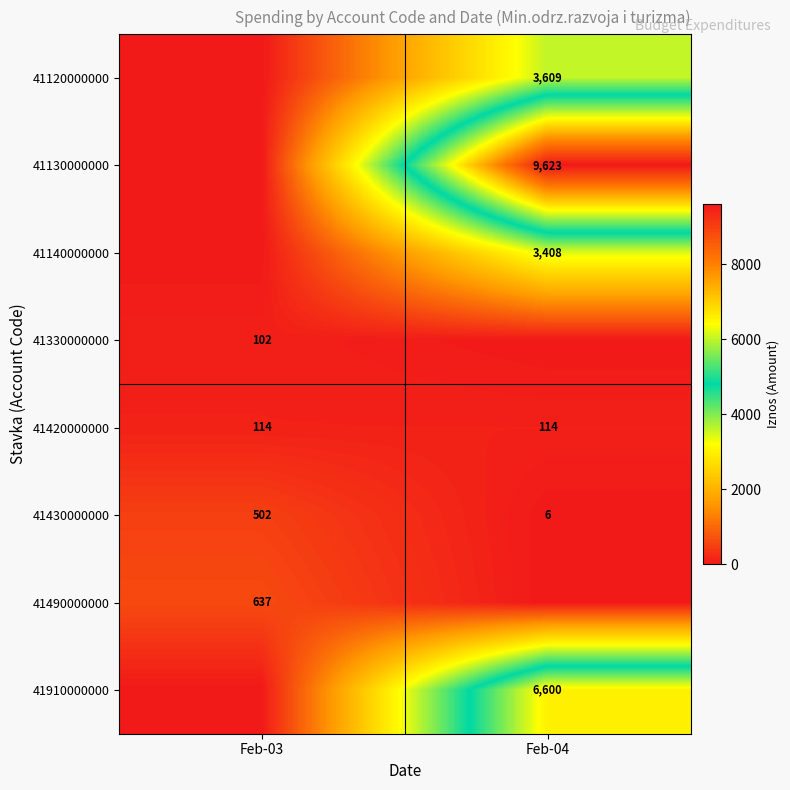

The value of 41130000000 at Feb-04 is 9623. True or false?

True